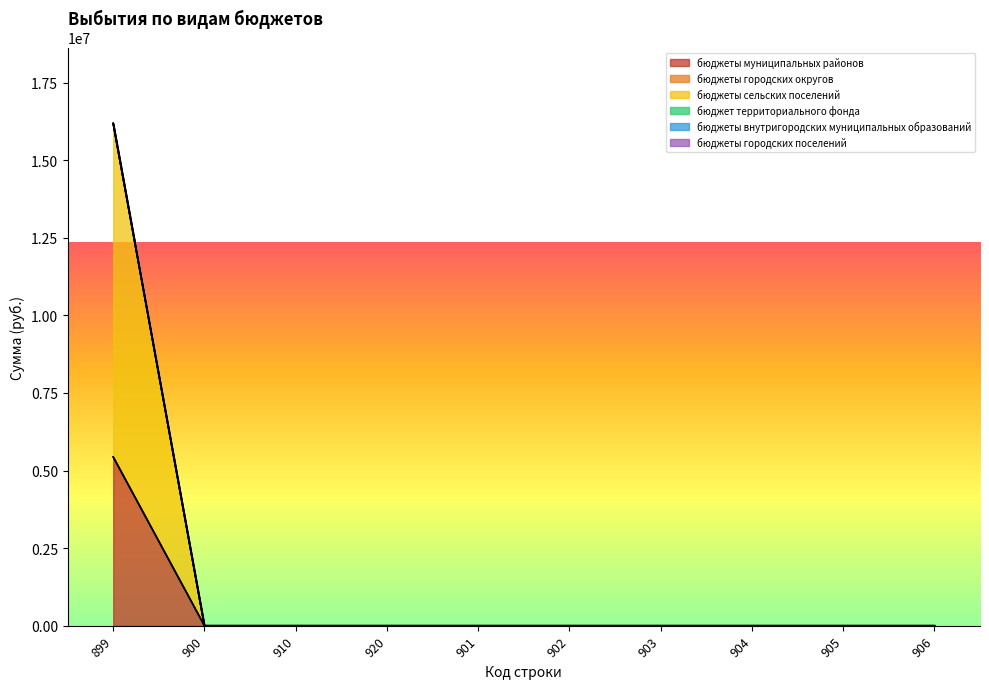

Does the chart display data point markers on the line(s)?

No